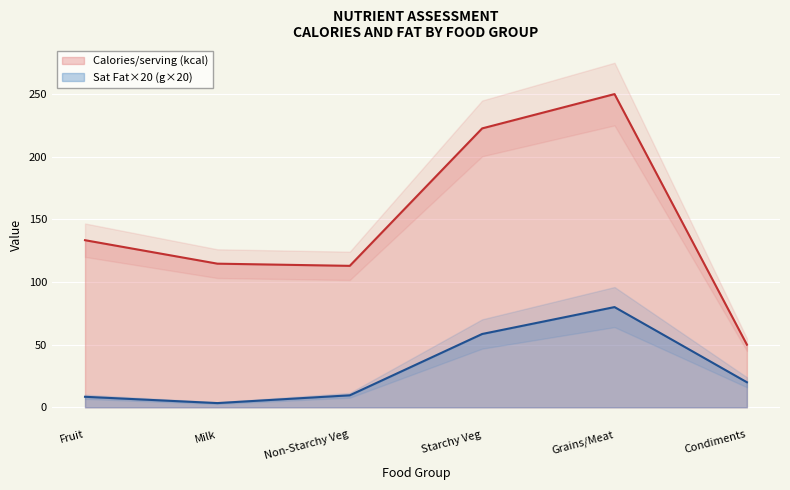

The Calories/serving series shows 89.2 at Condiments. True or false?

False